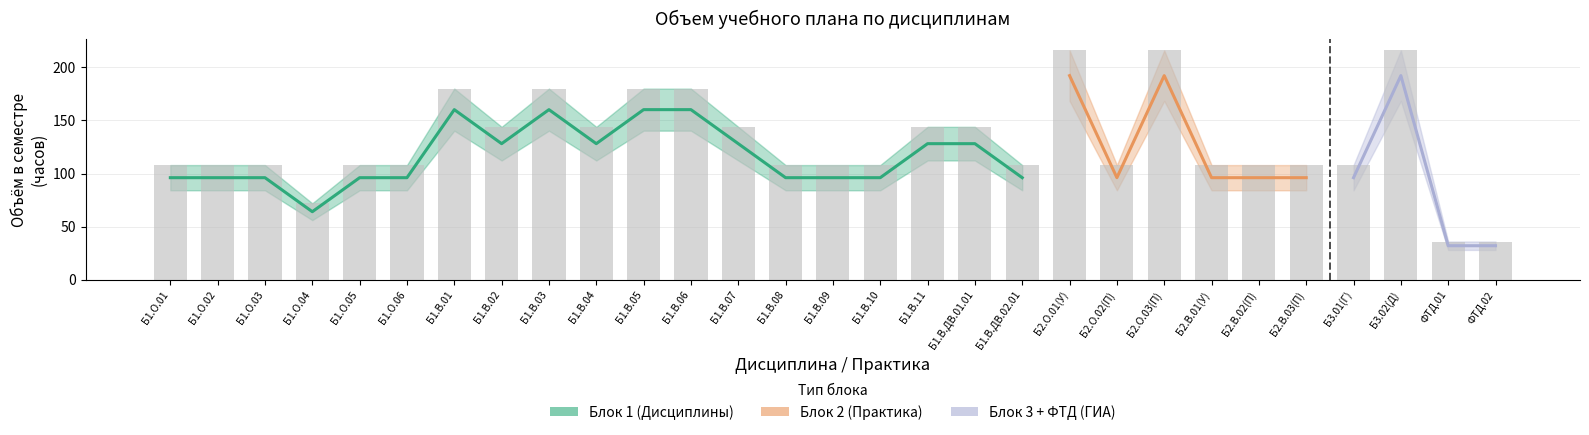

Is it true that the value at Б1.В.09 is 108?

True